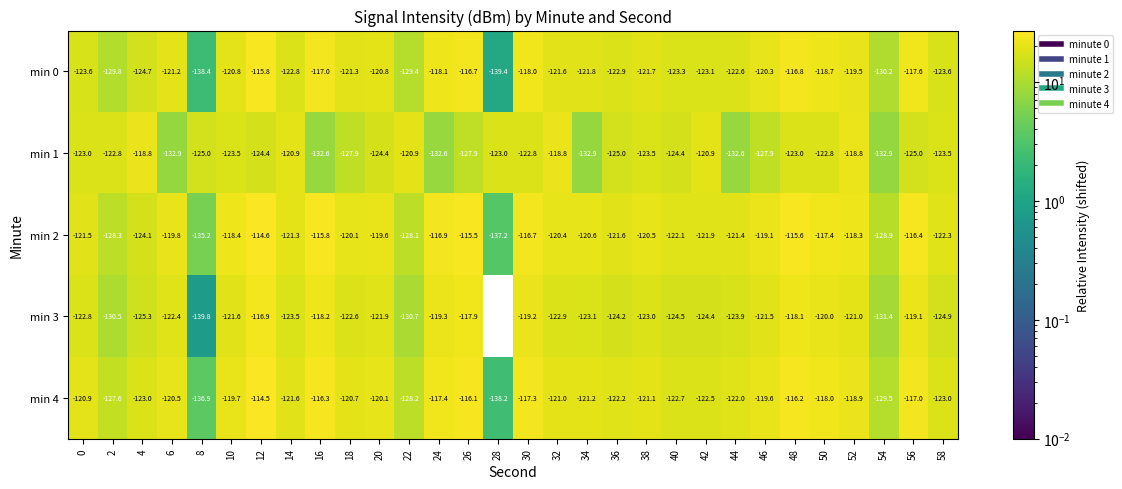

What is the difference between the second highest and minimum values in the min 2 series?

21.7